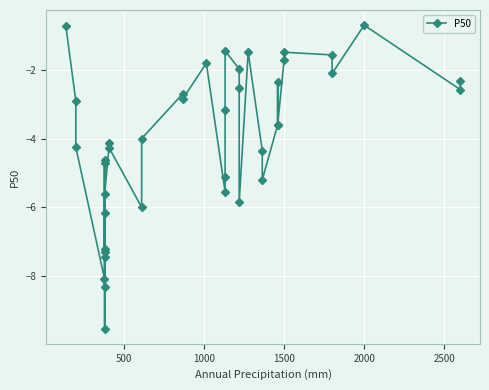

How many data points are less than -3?

23